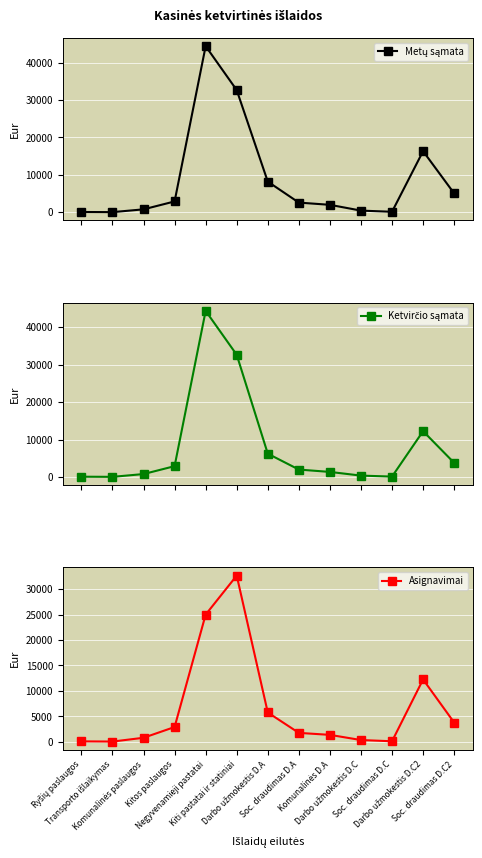

What is the approximate value of Metų sąmata at Ryšių paslaugos?

88.0